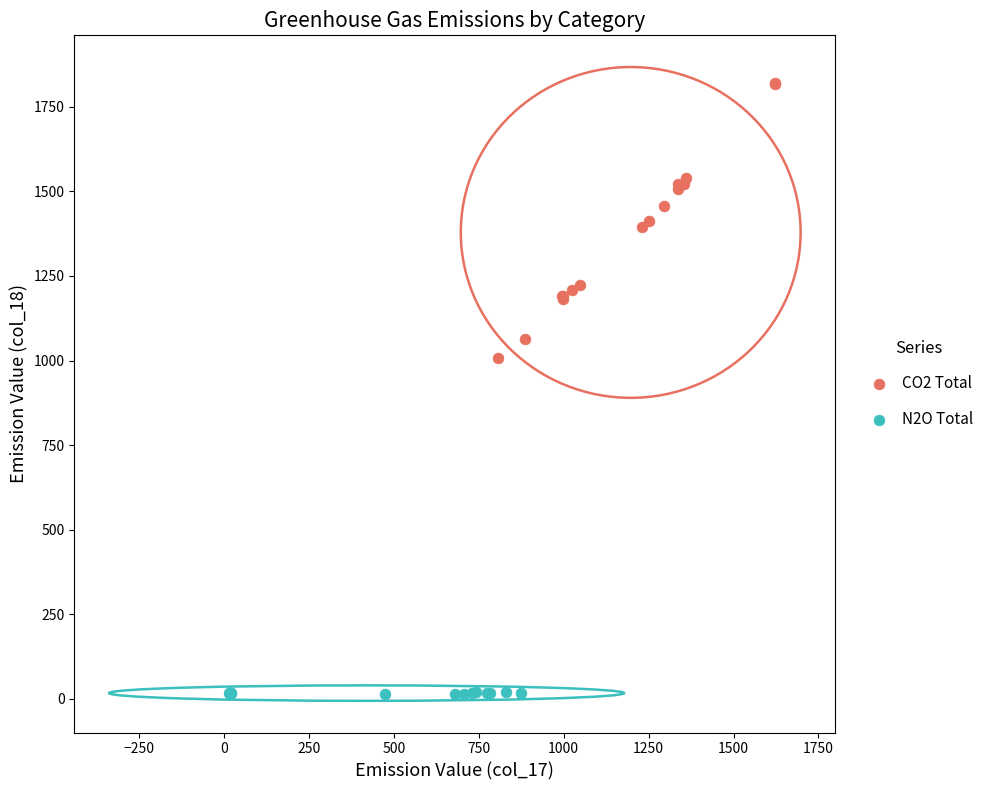

Which series has the largest Y range (max minus min)?

CO2 Total